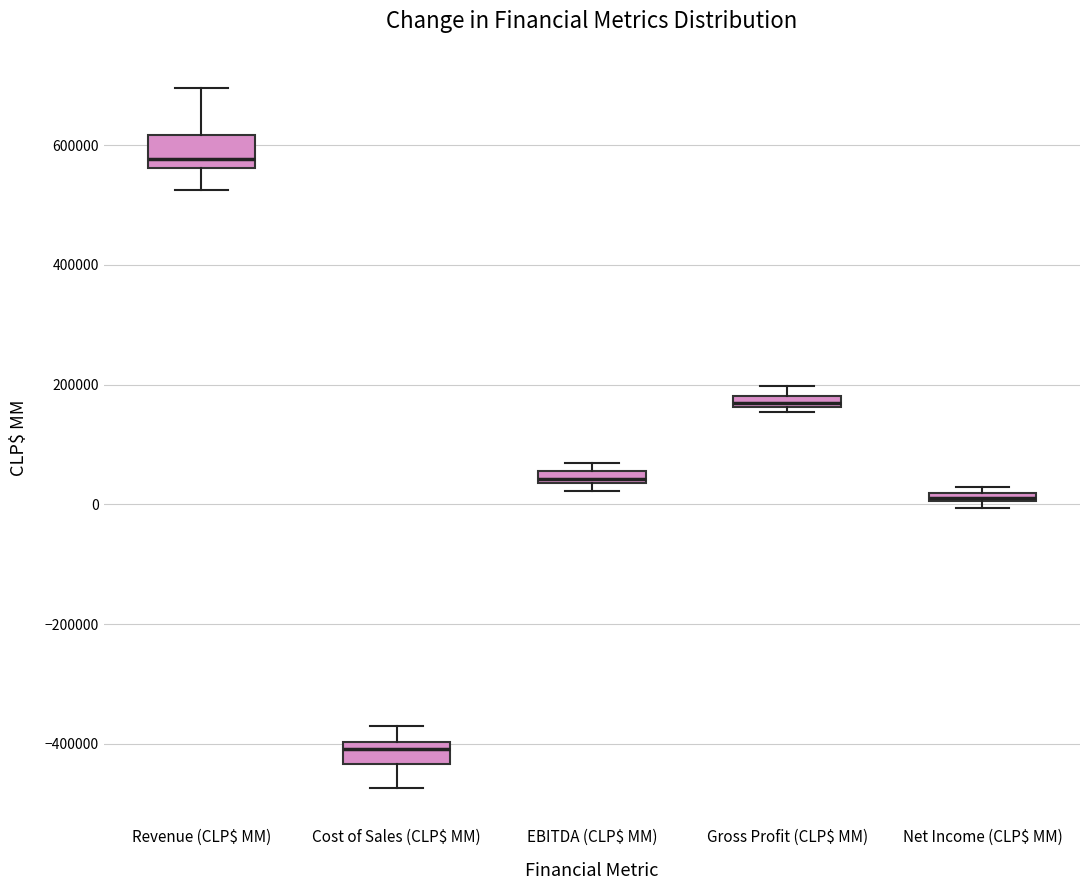

Where is the lower edge of the box for EBITDA (CLP$ MM) on the y-axis? The values are not printed on the chart, so give them approximately, as read against the axis.

40000